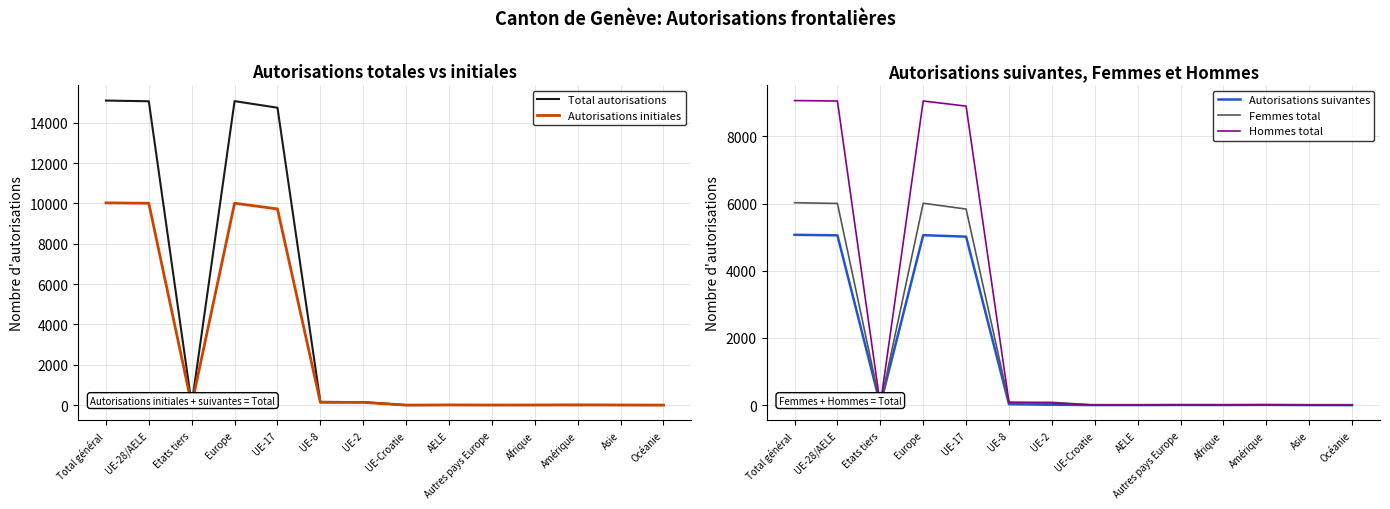

Which series has the largest range (max minus min)?

Total autorisations